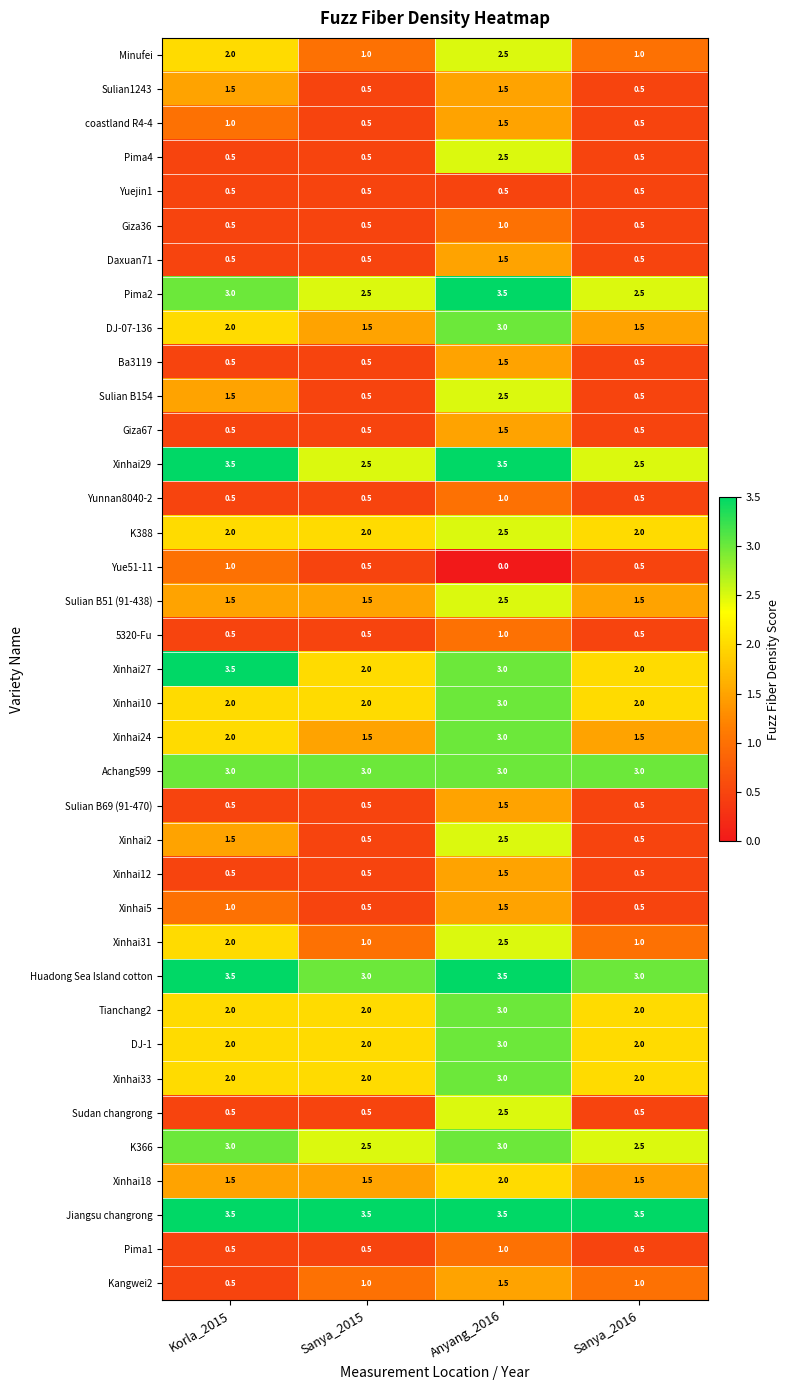

What is the spread (max minus min) of values at Sanya_2016?

3.0